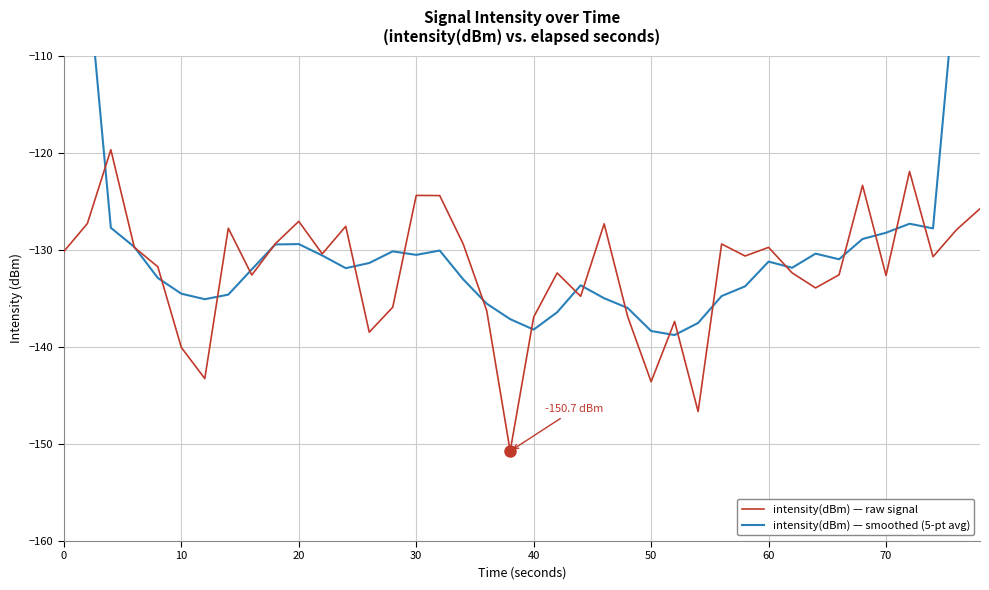

List the series in order of their peak value, lowest first.

intensity(dBm) — raw signal, intensity(dBm) — smoothed (5-pt avg)